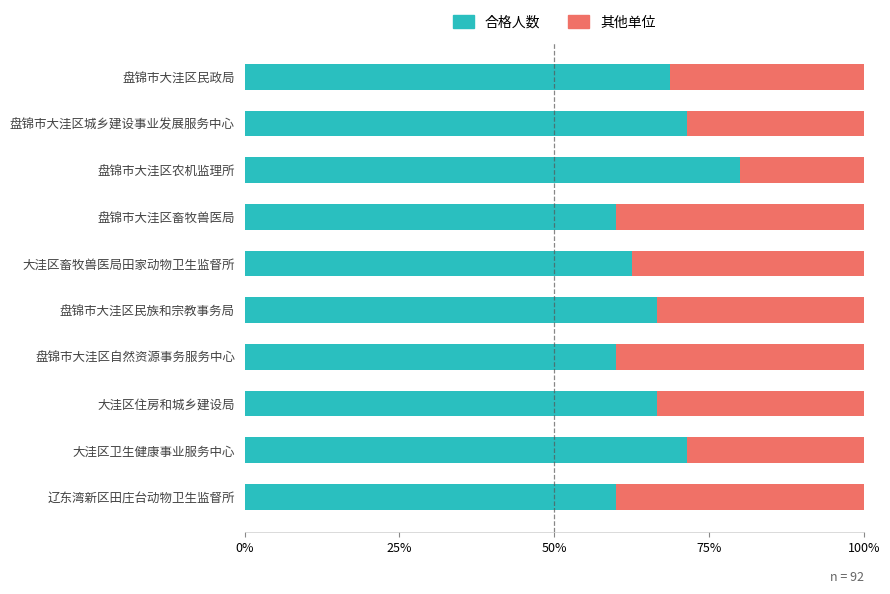

What are all the series names shown in the legend?

合格人数, 其他单位